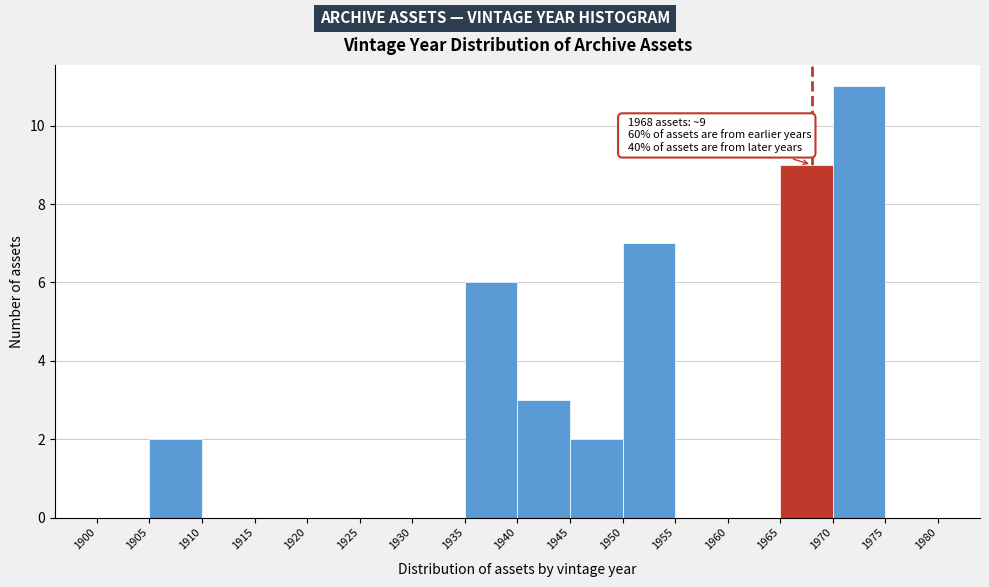

Over which range of the x-axis is the bar tallest?

1970 to 1975